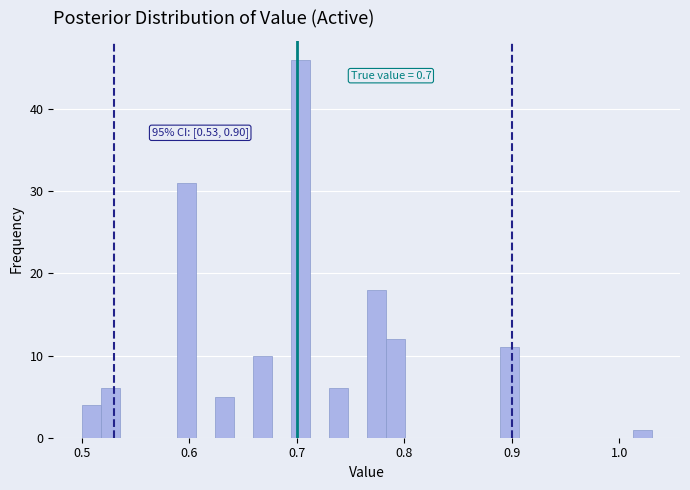

Around what value on the x-axis is the tallest bar? Give the approximate position of its centre, as read against the axis.

0.70